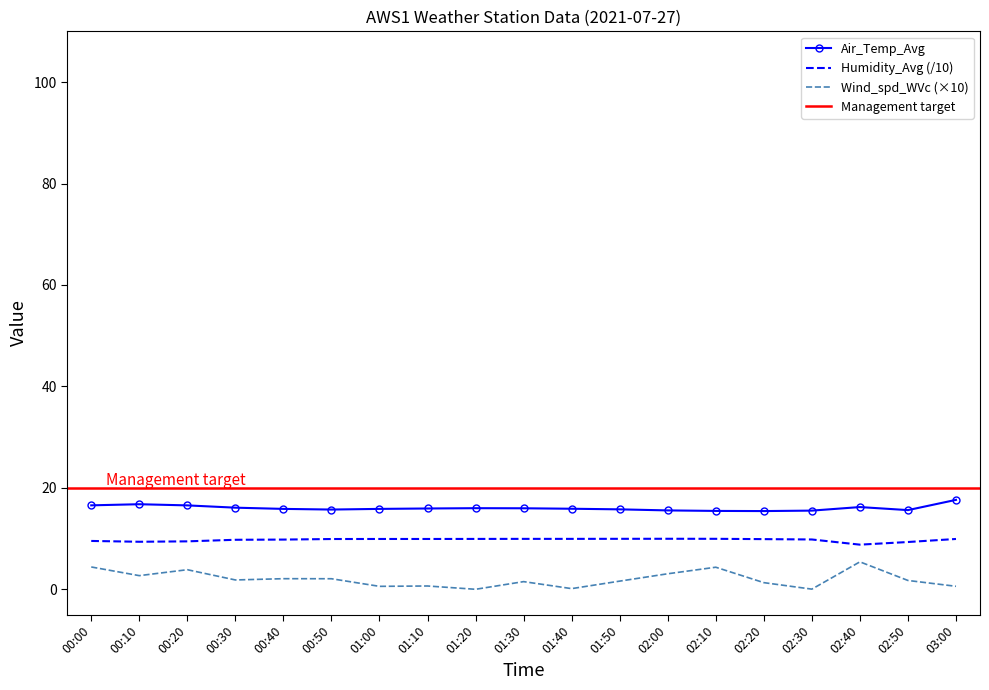

The Humidity_Avg series shows 9.9 at 00:50. True or false?

True